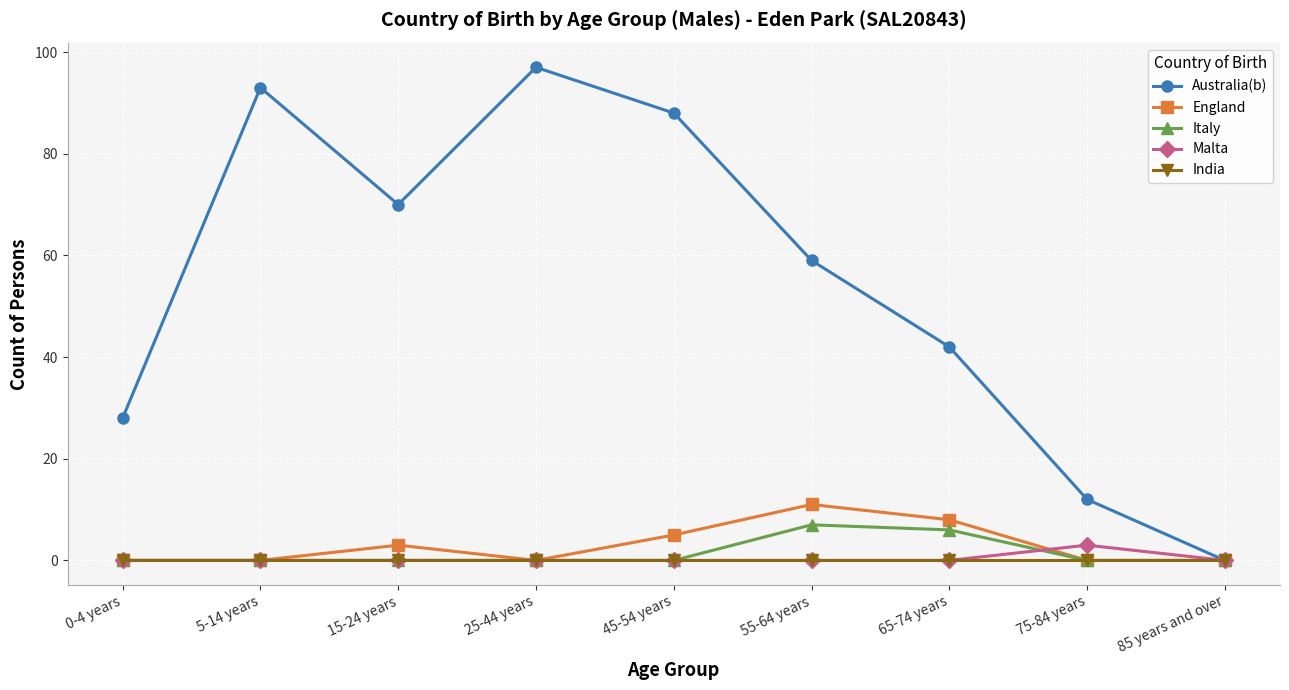

What is the label of the 3rd point from the right?

65-74 years